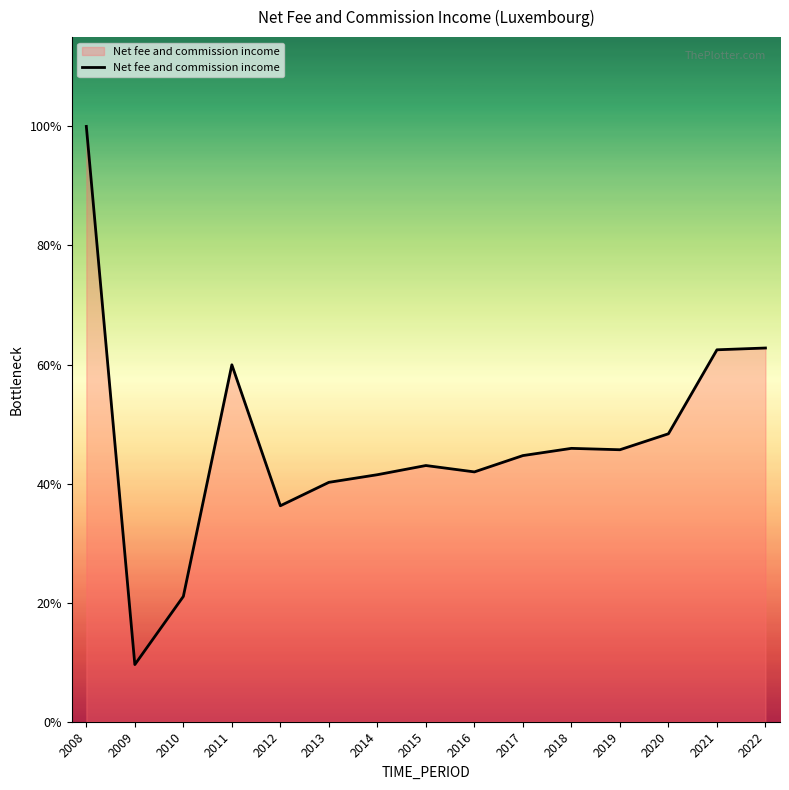

Which category has the highest value across all series?

2008